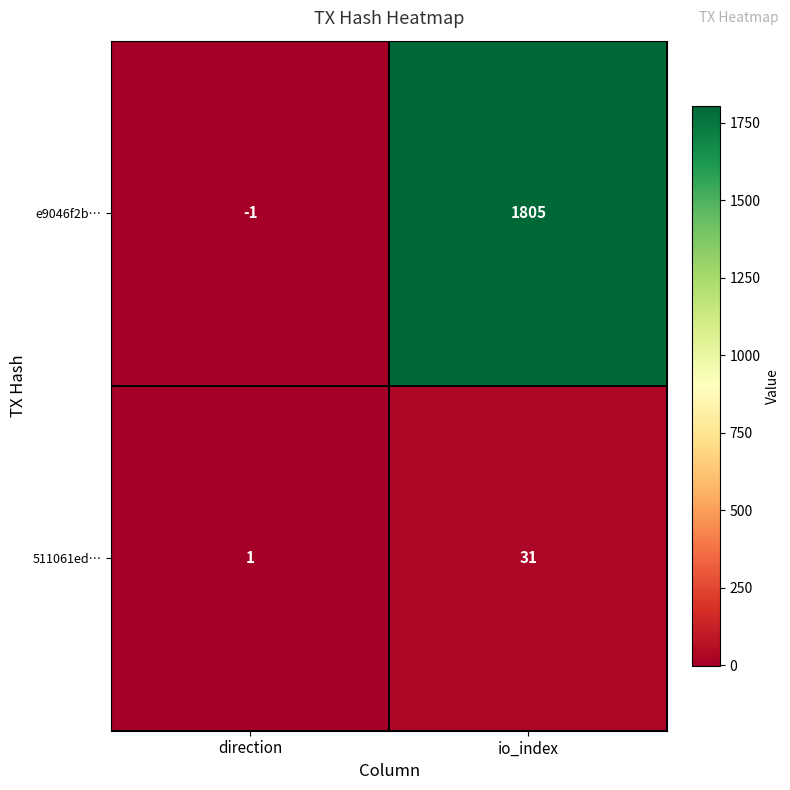

At which category does the chart reach its minimum across all series?

direction